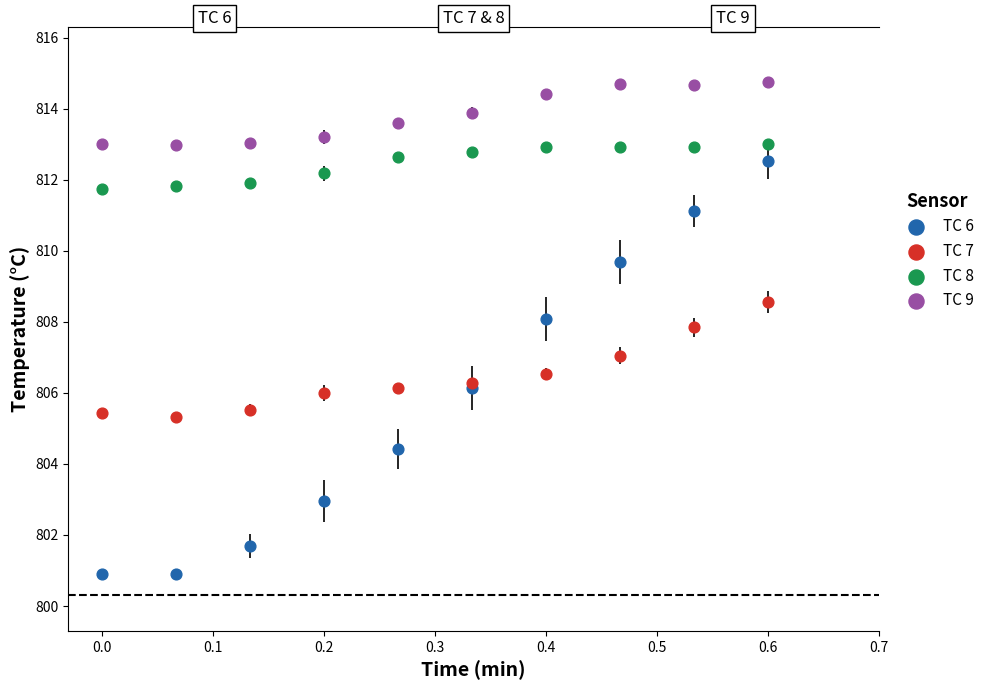

What is the X range (max minus min) for the scatter plot?

0.6